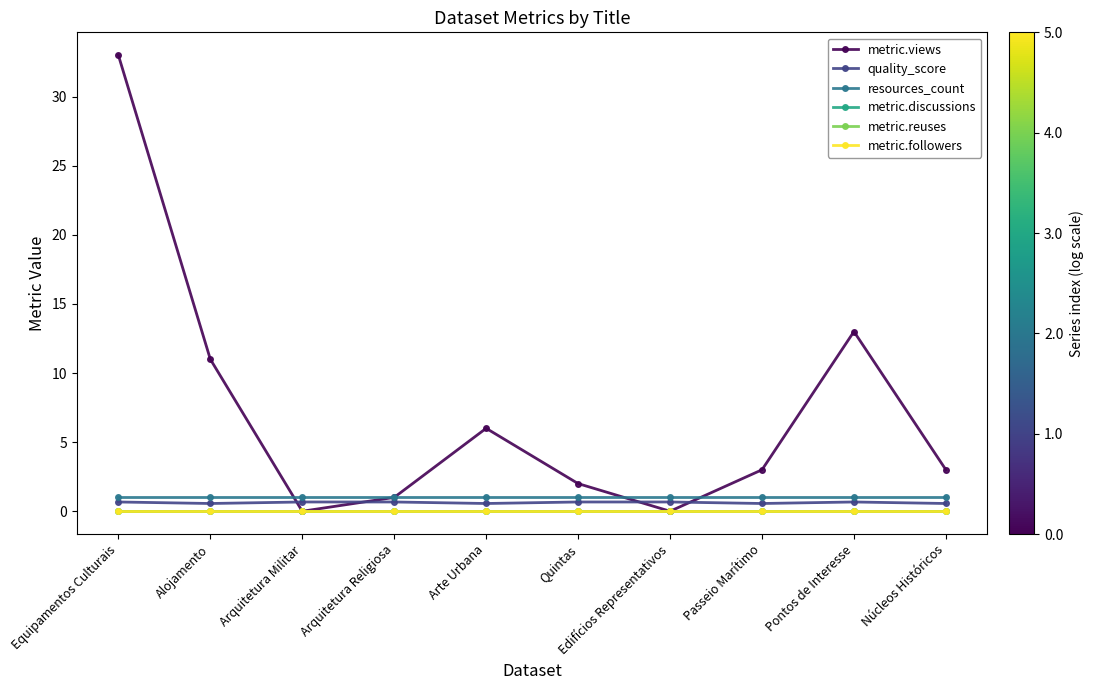

True or false: resources_count and metric.followers intersect in this chart.

False